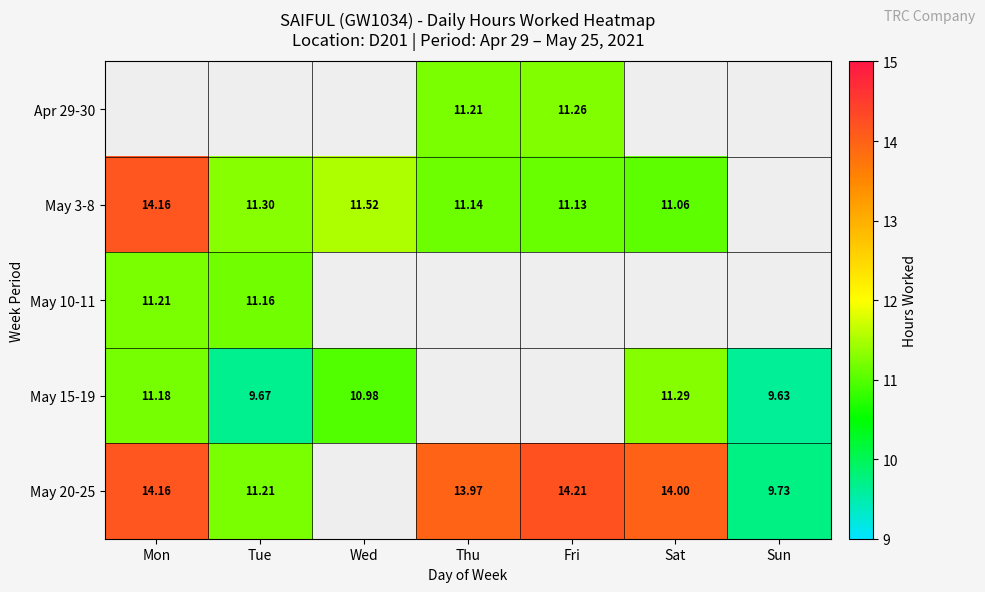

Which category has the lowest value in the May 3-8 series?

Sat